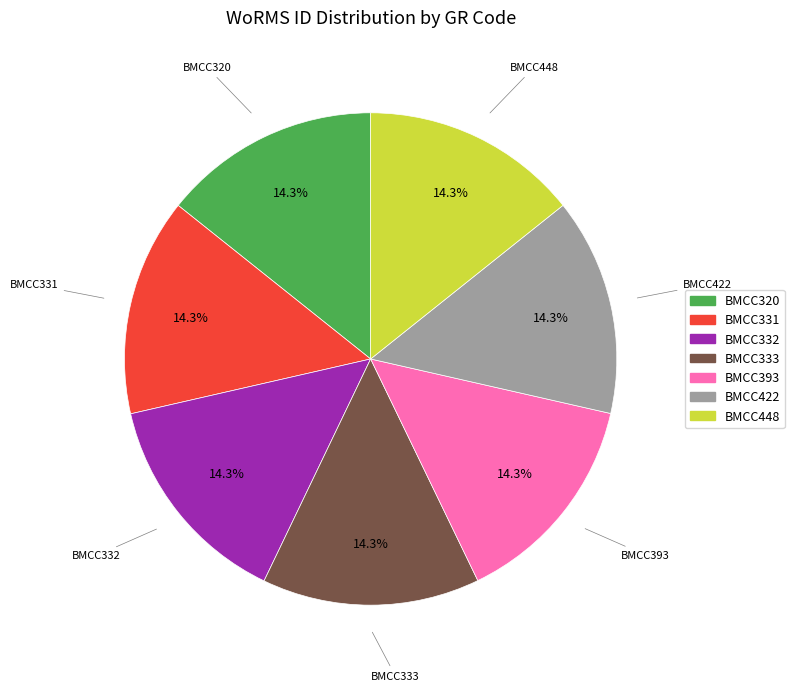

Approximately how many times larger is the value at BMCC448 compared to BMCC393?

1.0